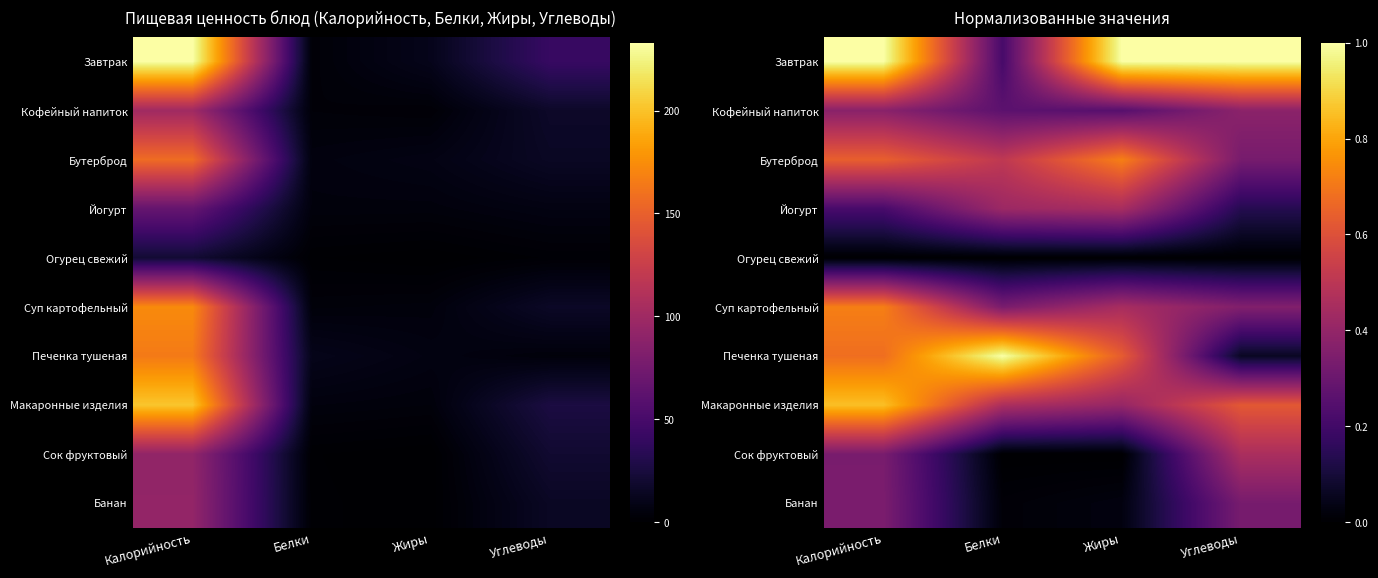

How many series are shown in this chart?

10